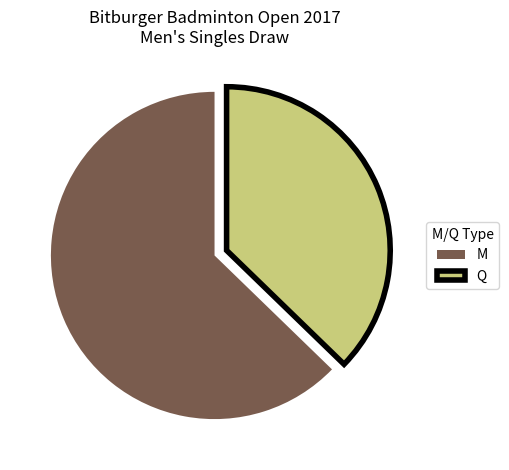

How many slices are in this pie chart?

2